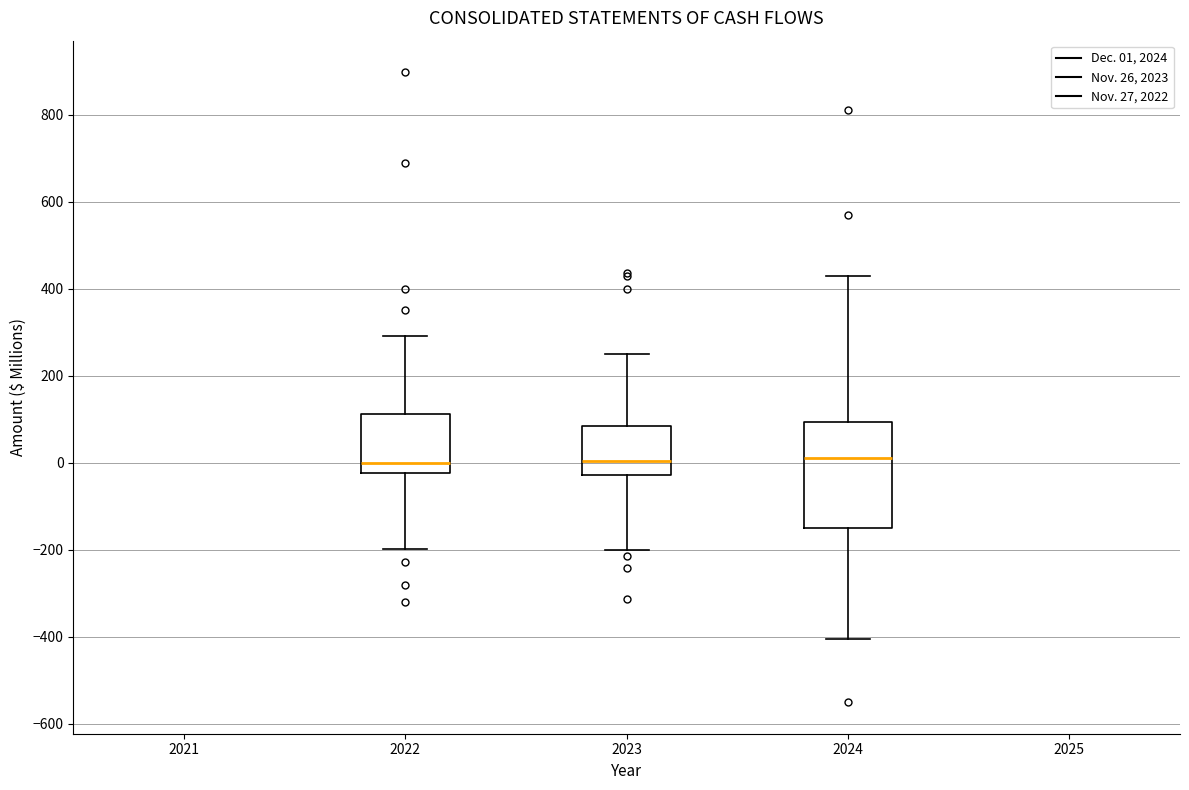

Where does the lower whisker of the box at x = 2024 end on the y-axis? The values are not printed on the chart, so give them approximately, as read against the axis.

-400